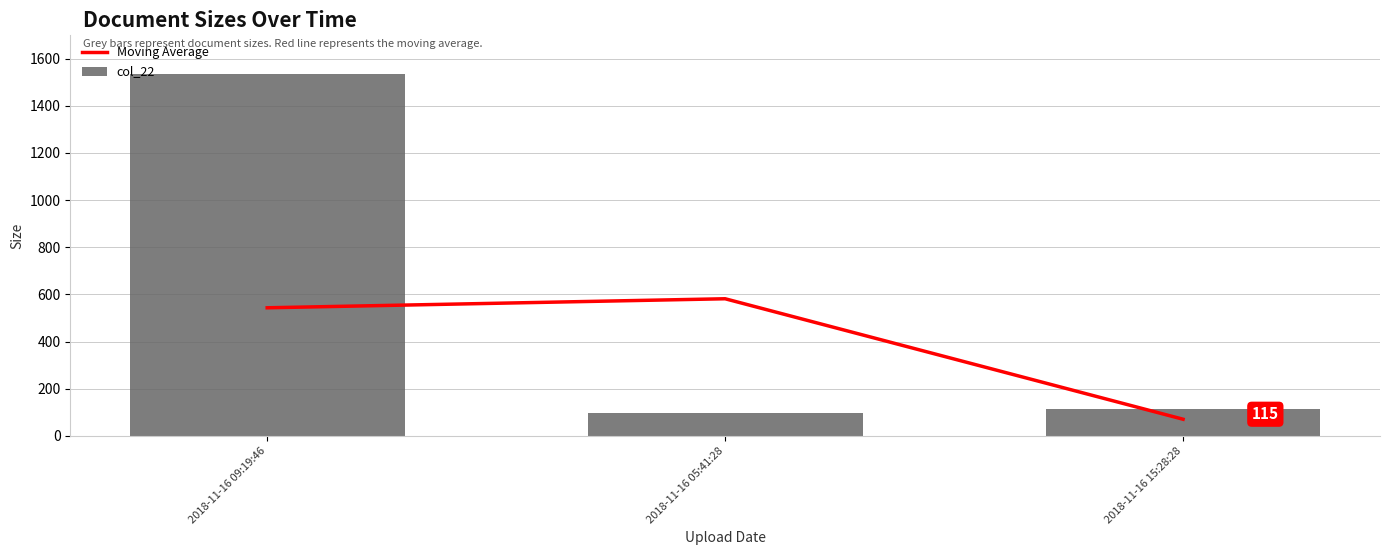

What is the total value across all series at 2018-11-16 09:19:46?

2076.0